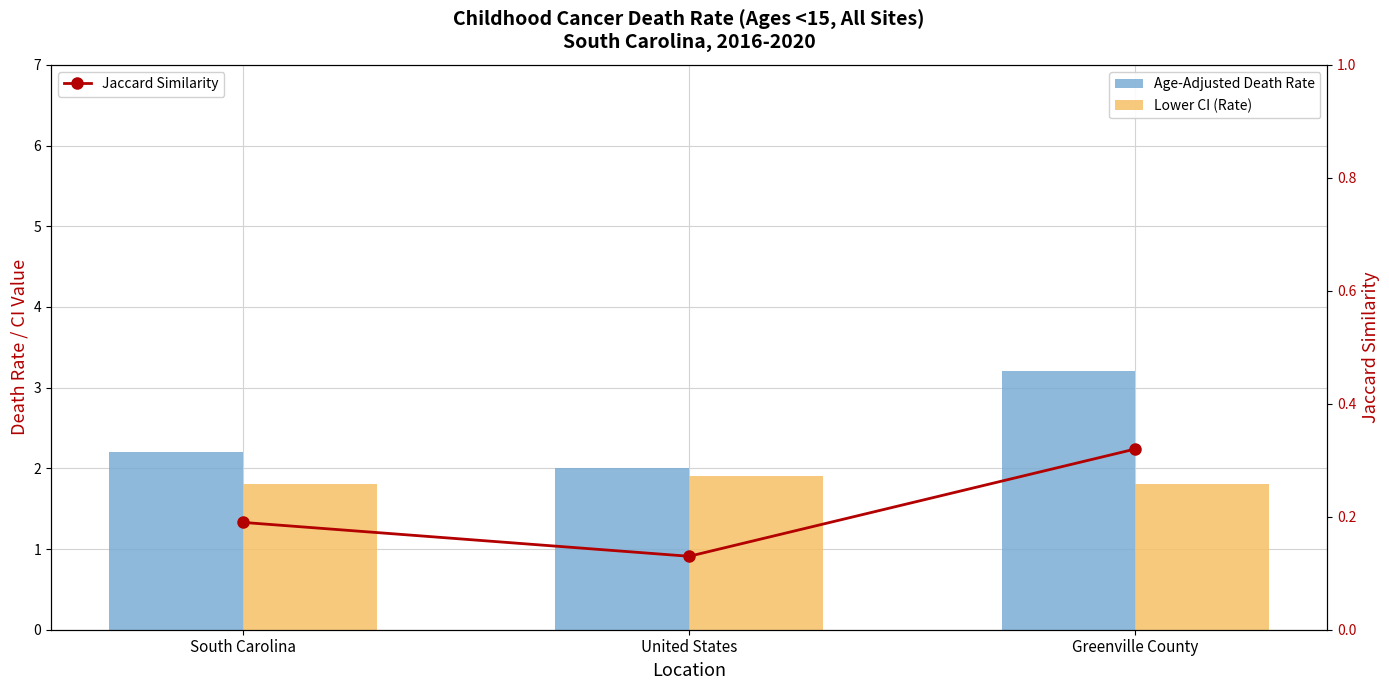

What is the sum of the Jaccard Similarity values at South Carolina and Greenville County?

0.5